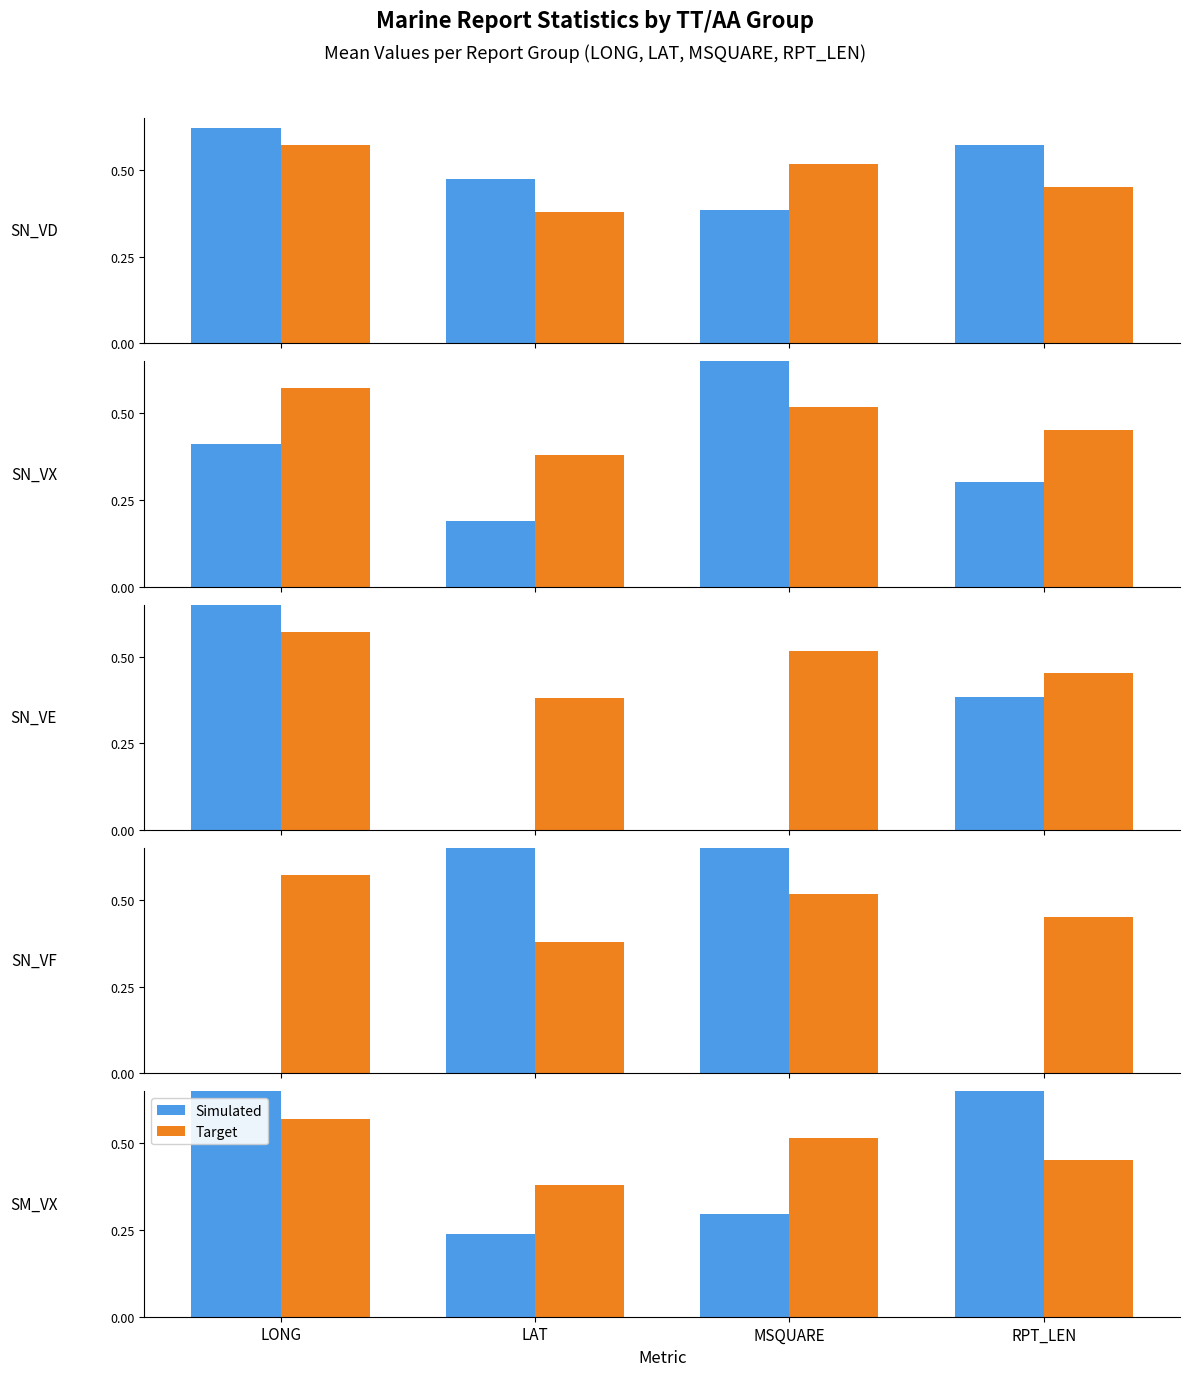

Which series changed the most between MSQUARE and RPT_LEN?

Simulated